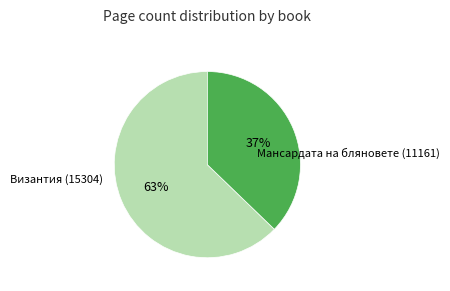

Do Мансардата на бляновете (11161) and Византия (15304) together represent more than half of the pie?

Yes